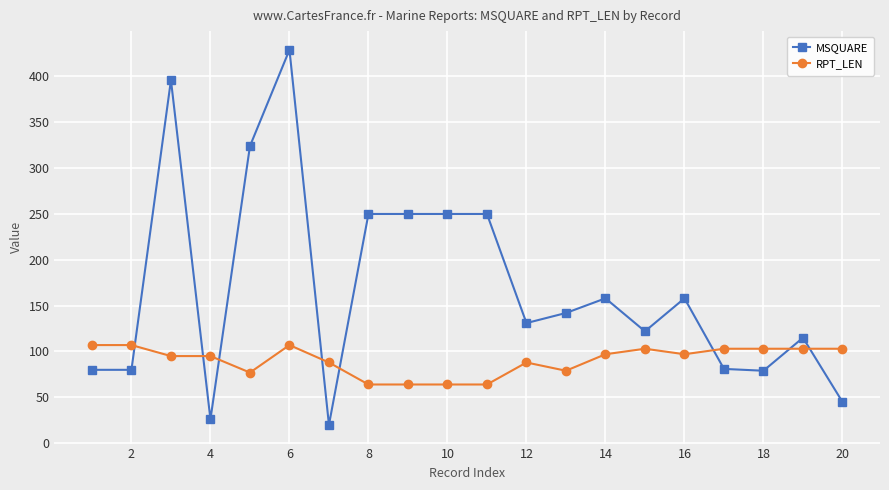

Rank the series by their maximum value, from highest to lowest.

MSQUARE, RPT_LEN